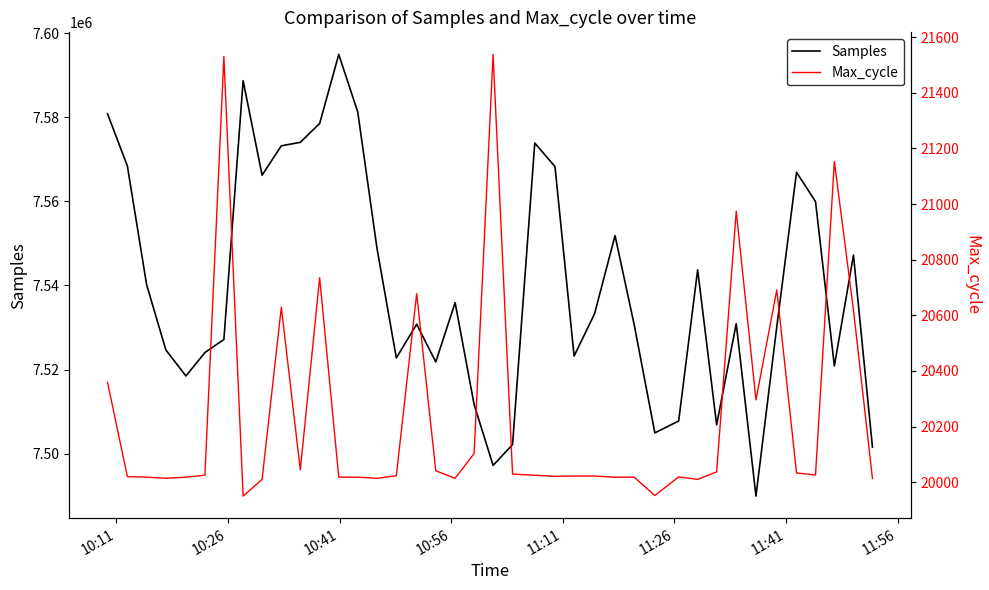

What is the minimum value for Samples?

7489911